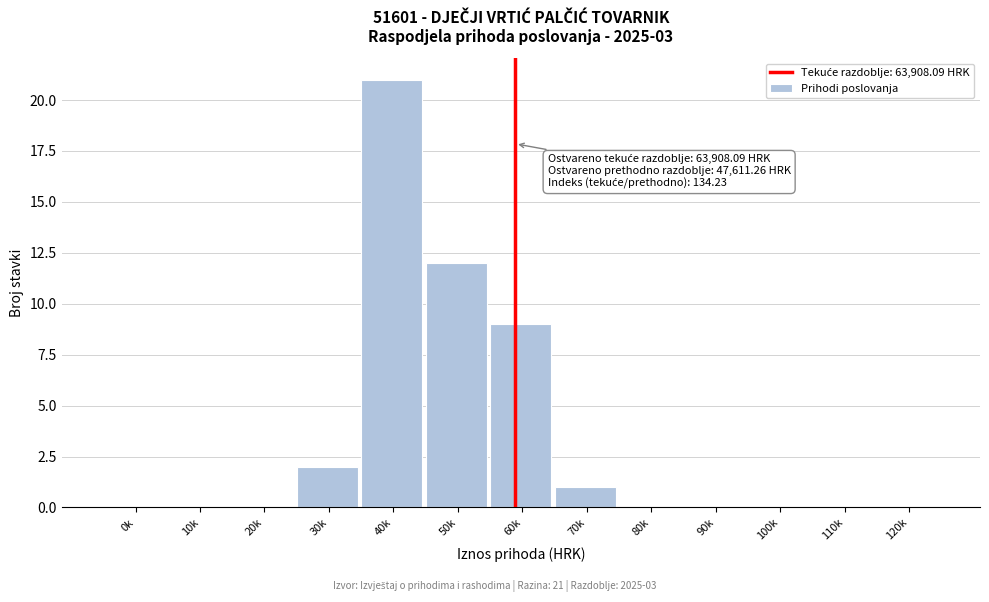

Reading left to right, extract all data points from this chart.

0k=0	10k=0	20k=0	30k=2	40k=21	50k=12	60k=9	70k=1	80k=0	90k=0	100k=0	110k=0	120k=0